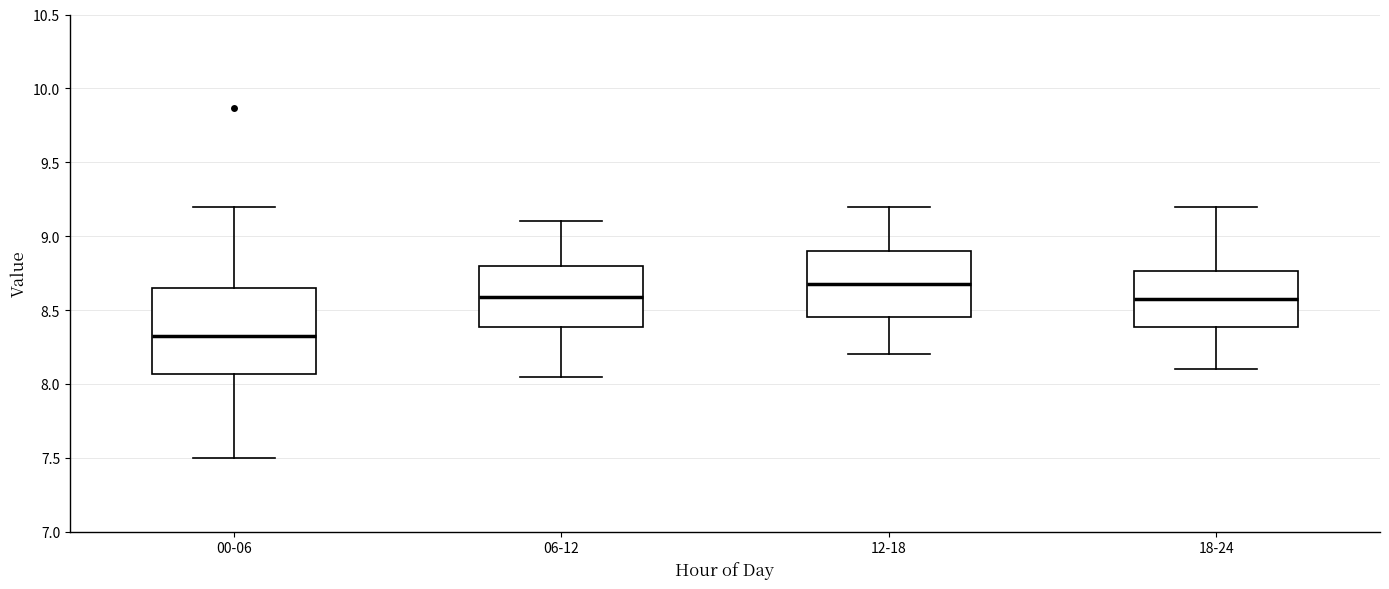

Reading left to right, transcribe this box plot: for each box, give where its median line is, the range the box spans, and where its two whiskers end, as read against the y-axis. The values are not printed on the chart, so give them approximately, as read against the axis.

00-06: median 8.35, box 8.05 to 8.65, whiskers 7.50 to 9.20
06-12: median 8.60, box 8.40 to 8.80, whiskers 8.05 to 9.10
12-18: median 8.70, box 8.45 to 8.90, whiskers 8.20 to 9.20
18-24: median 8.60, box 8.40 to 8.75, whiskers 8.10 to 9.20